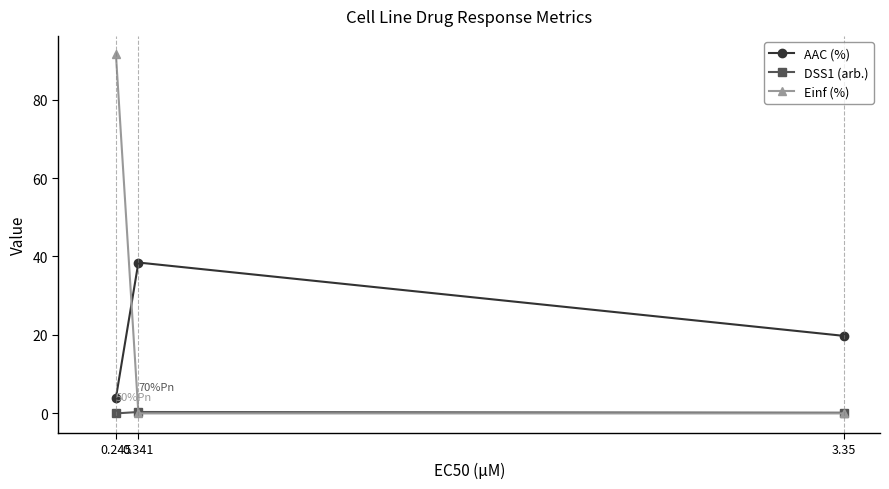

Which category has the highest value in the DSS1 (arb.) series?

0.341